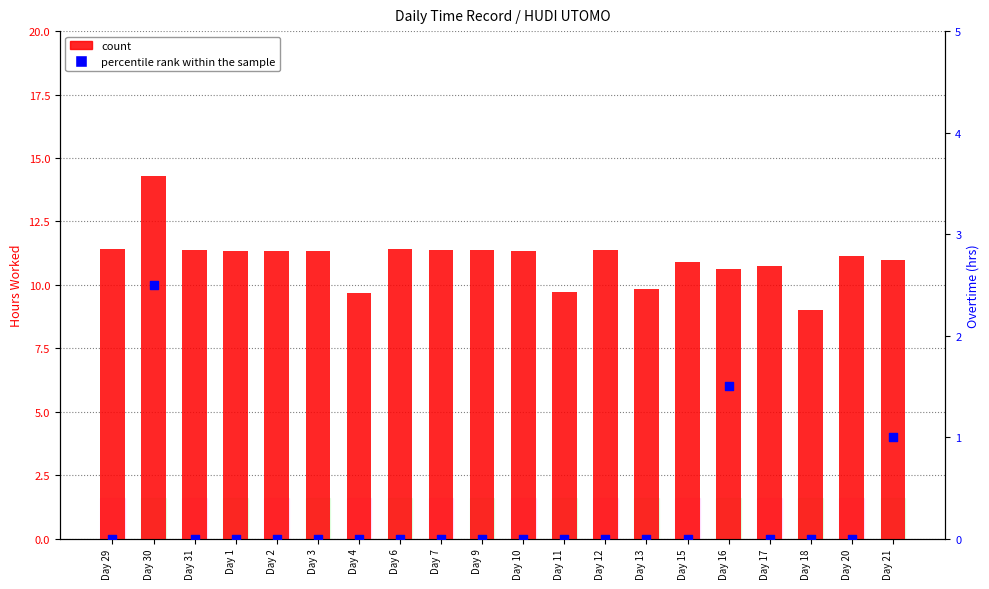

Which series contains the highest Y value?

count